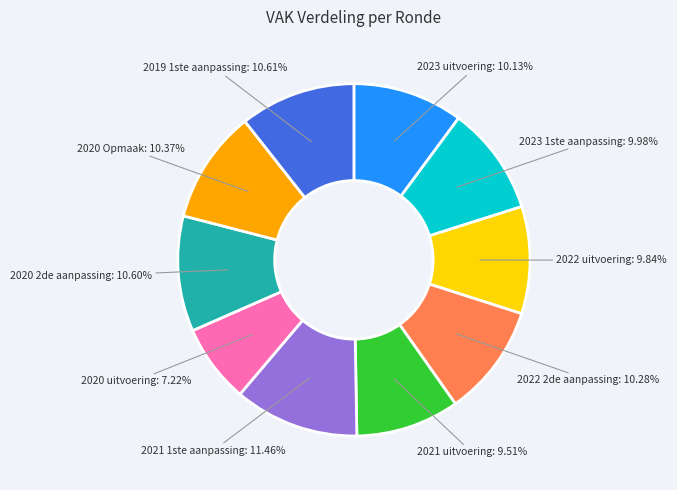

How many segments does this pie chart have?

10